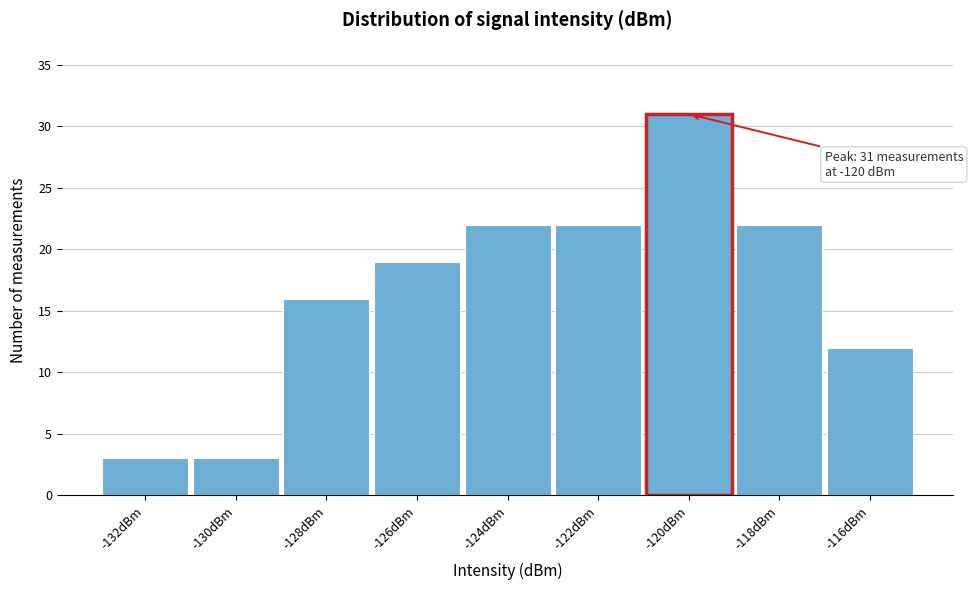

Over which range of the x-axis is the bar tallest?

-121 to -119